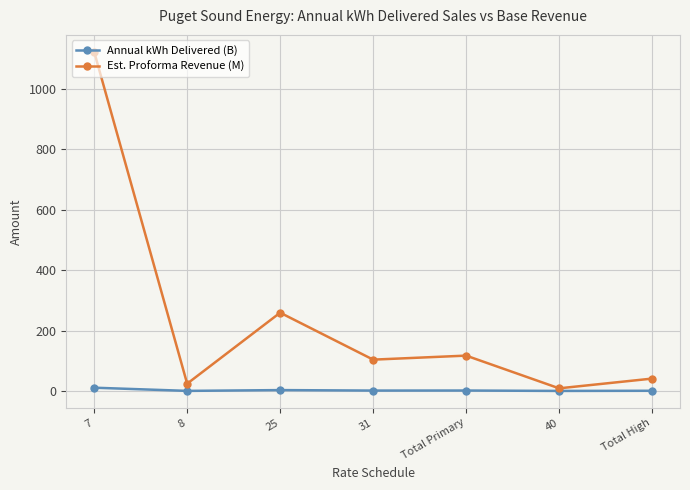

True or false: Est. Proforma Revenue (M) has more than 2 interior local peaks.

False